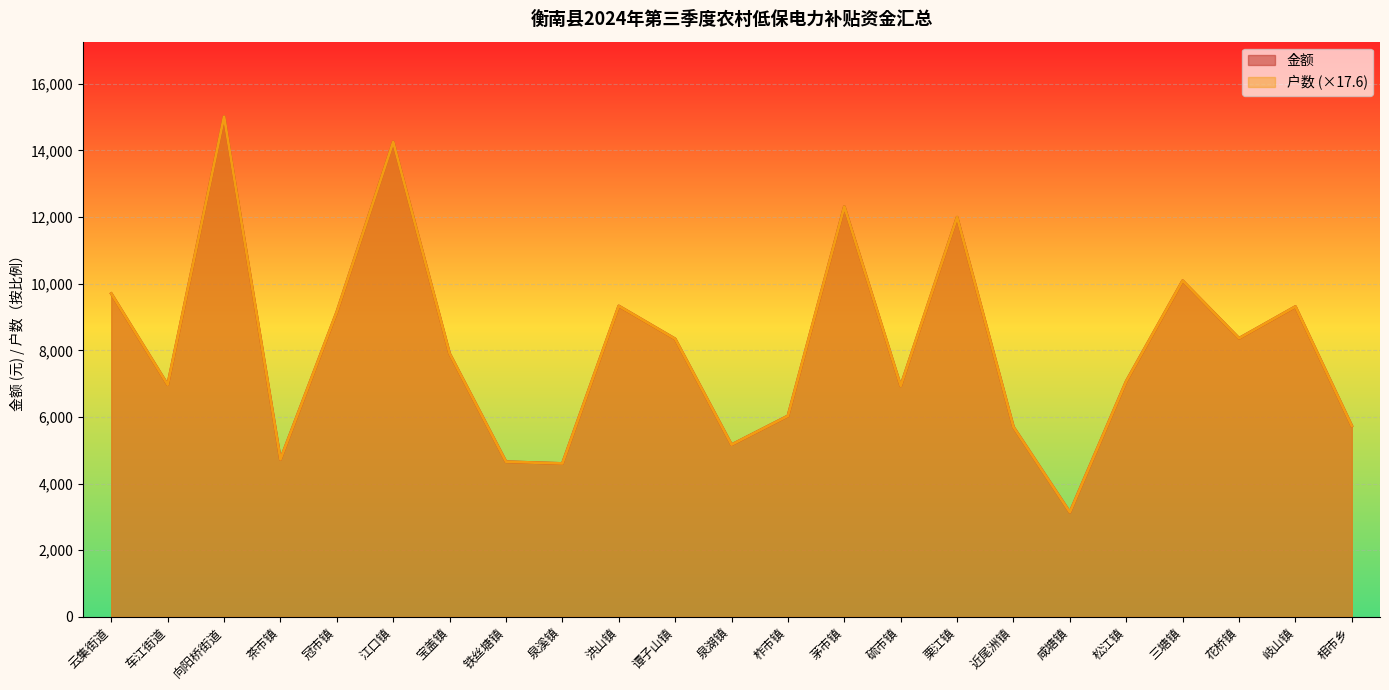

At which category does 金额 reach its first local peak?

向阳桥街道